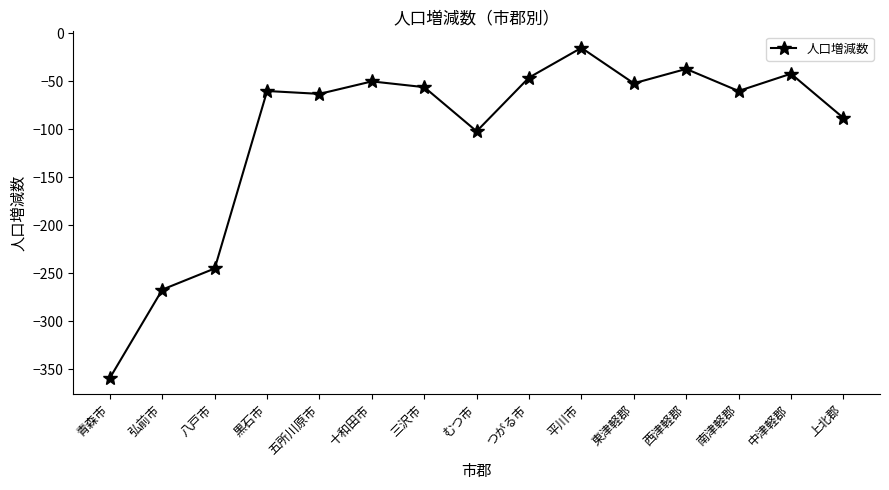

At which label is the value closest to -187?

八戸市